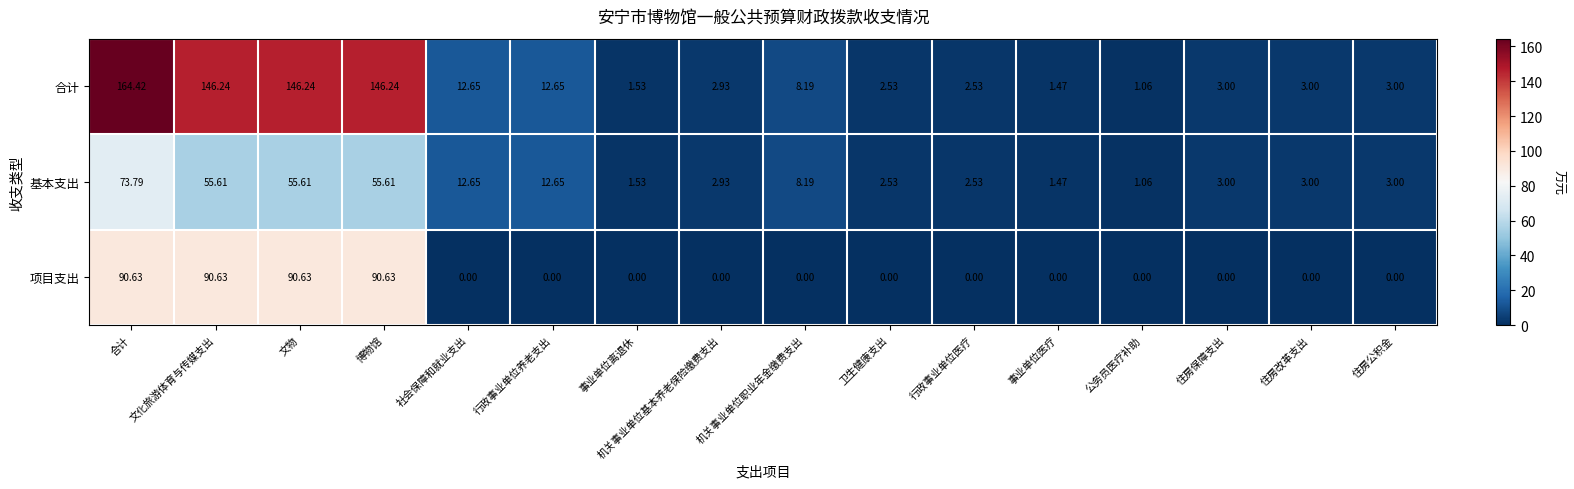

At which label does 合计 first exceed 3?

合计